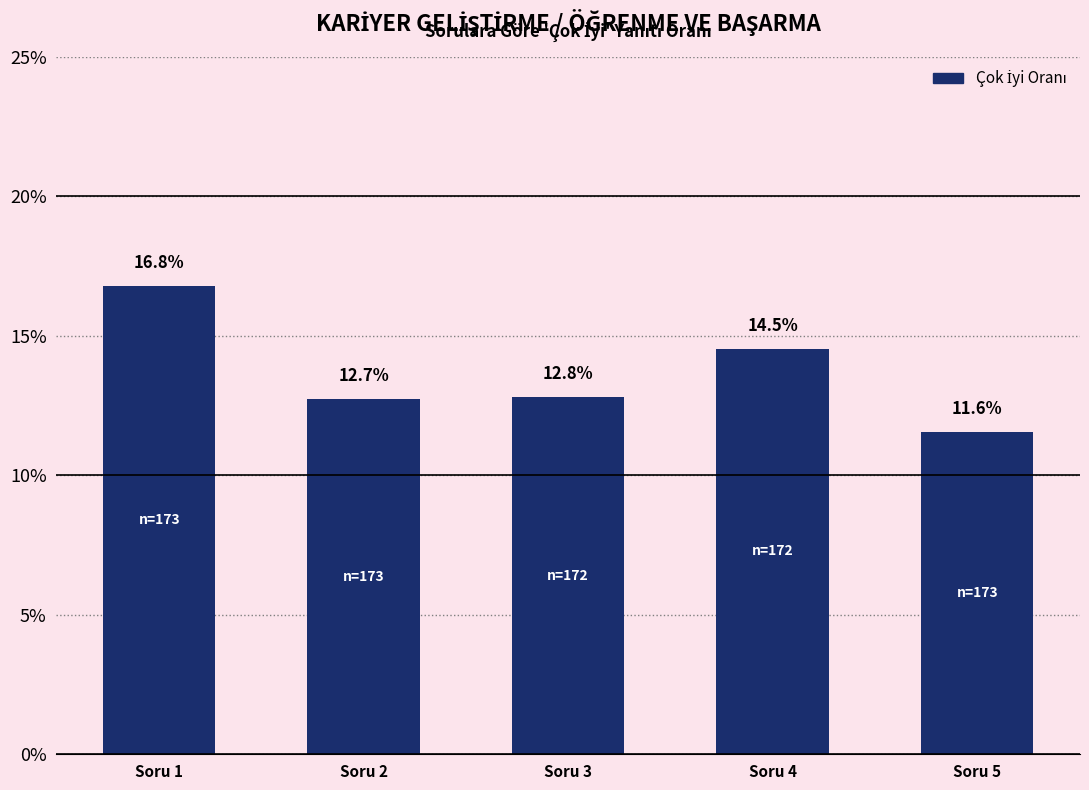

Reading left to right, transcribe all the data shown in this chart.

Soru 1=0.2	Soru 2=0.1	Soru 3=0.1	Soru 4=0.1	Soru 5=0.1